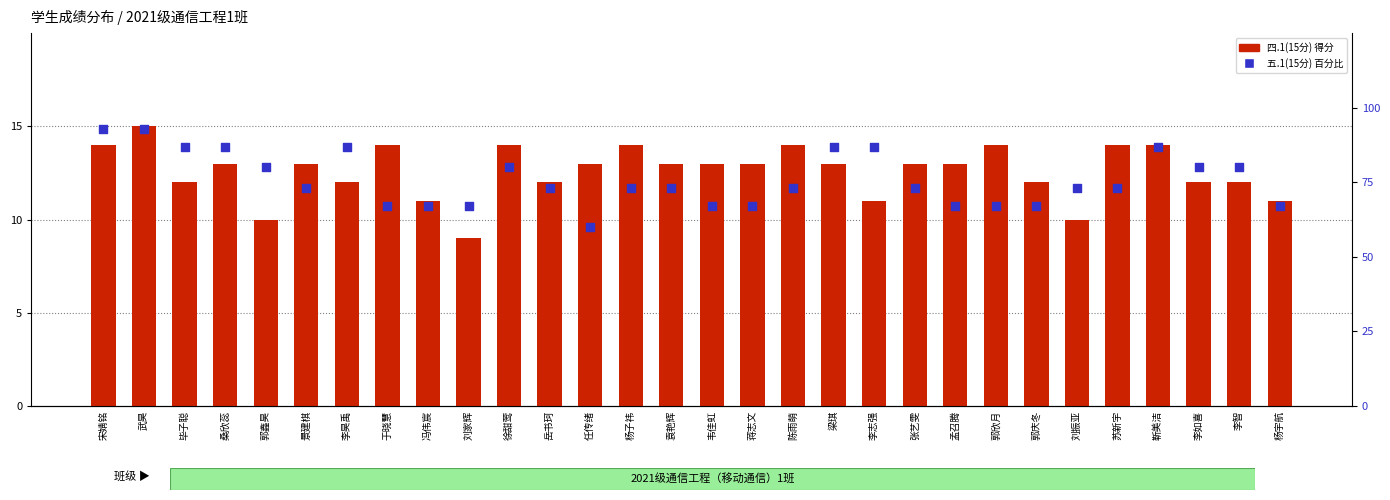

Which series reaches the minimum Y coordinate?

四.1(15分)